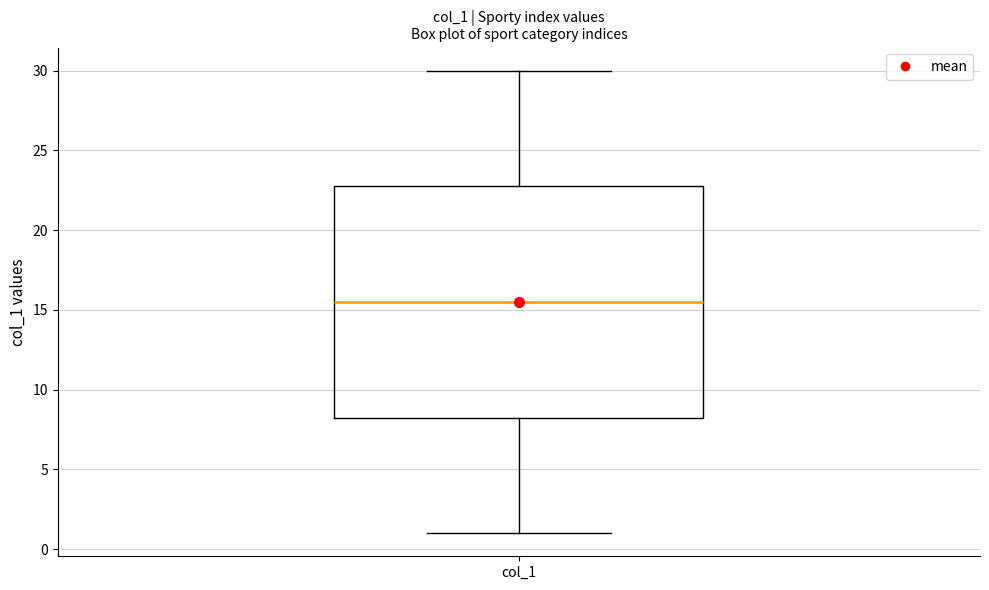

Read this box plot against the y-axis: the position of the median line, the range covered by the box, and the ends of both whiskers. The values are not printed on the chart, so give them approximately, as read against the axis.

median 15.5, box 8.5 to 23.0, whiskers 1.0 to 30.0